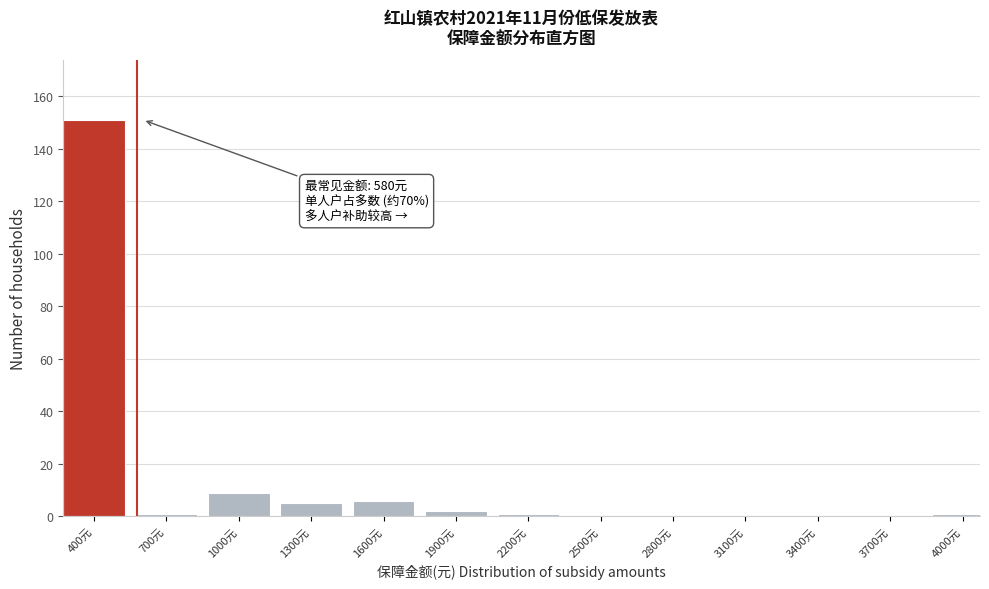

Reading left to right, extract all data points from this chart.

400元=151	700元=1	1000元=9	1300元=5	1600元=6	1900元=2	2200元=1	2500元=0	2800元=0	3100元=0	3400元=0	3700元=0	4000元=1